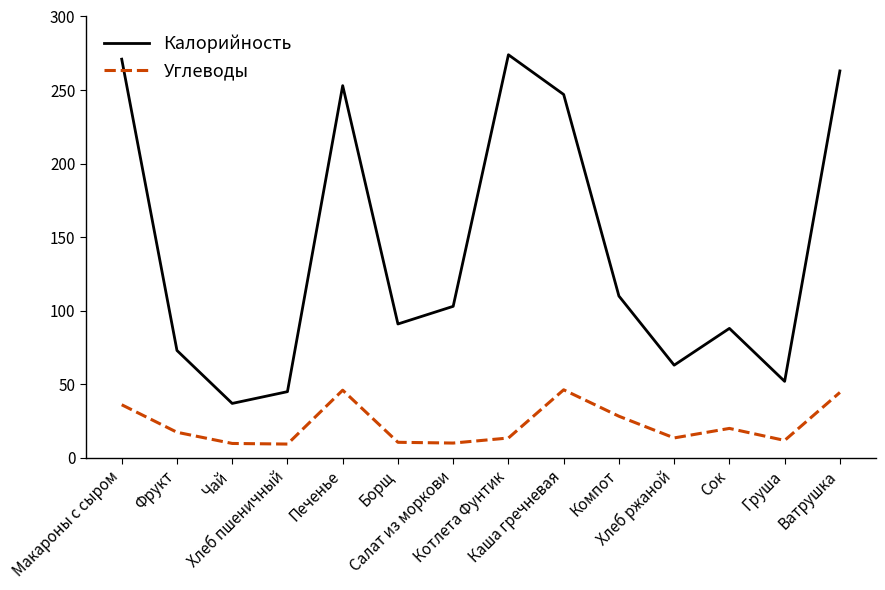

What is the total value across all series at Ватрушка?

307.5